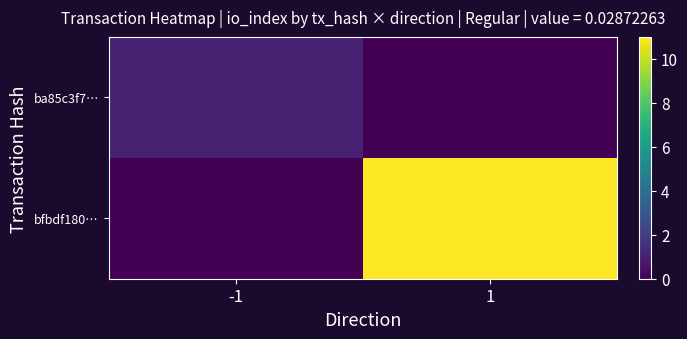

What is the maximum value shown in the chart?

11